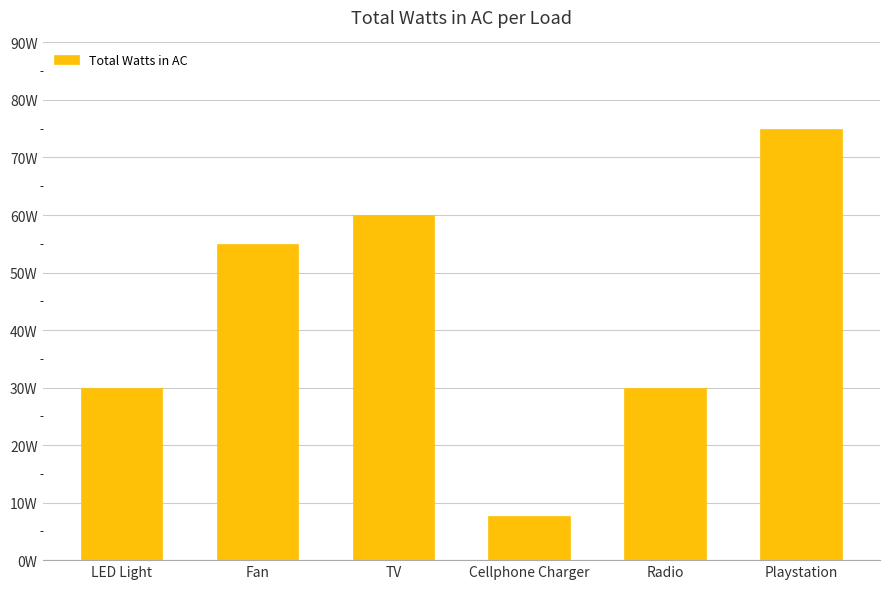

Which label corresponds to the largest value in the chart?

Playstation